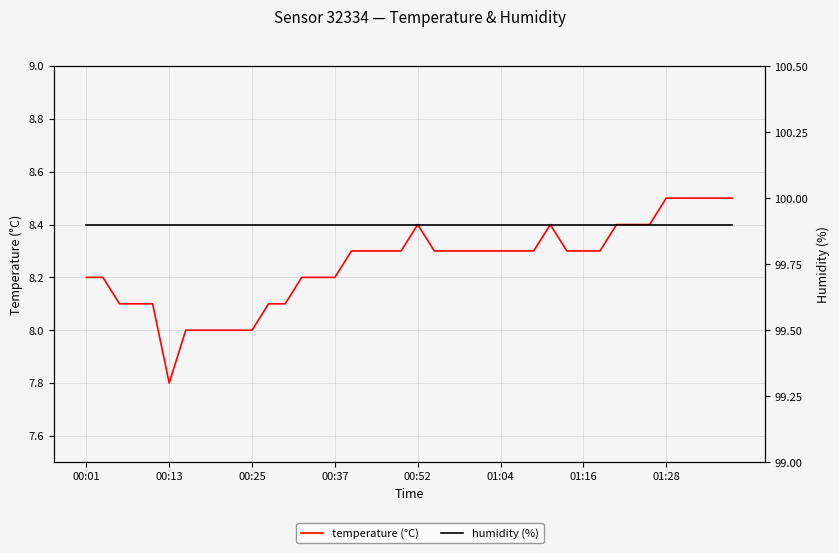

True or false: humidity (%) and temperature (°C) cross at least once.

False